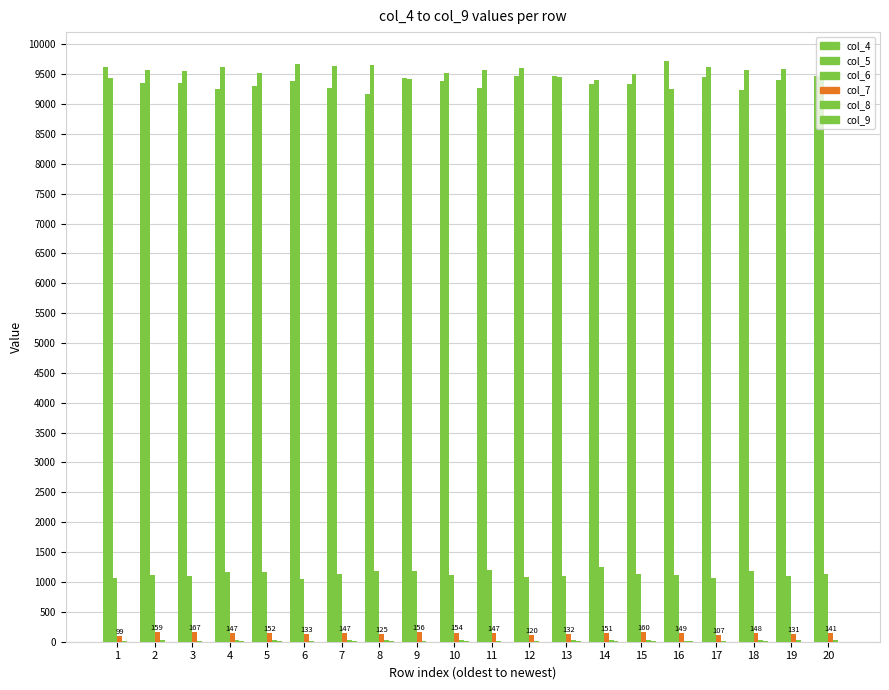

At how many categories does at least one series exceed 1790?

20